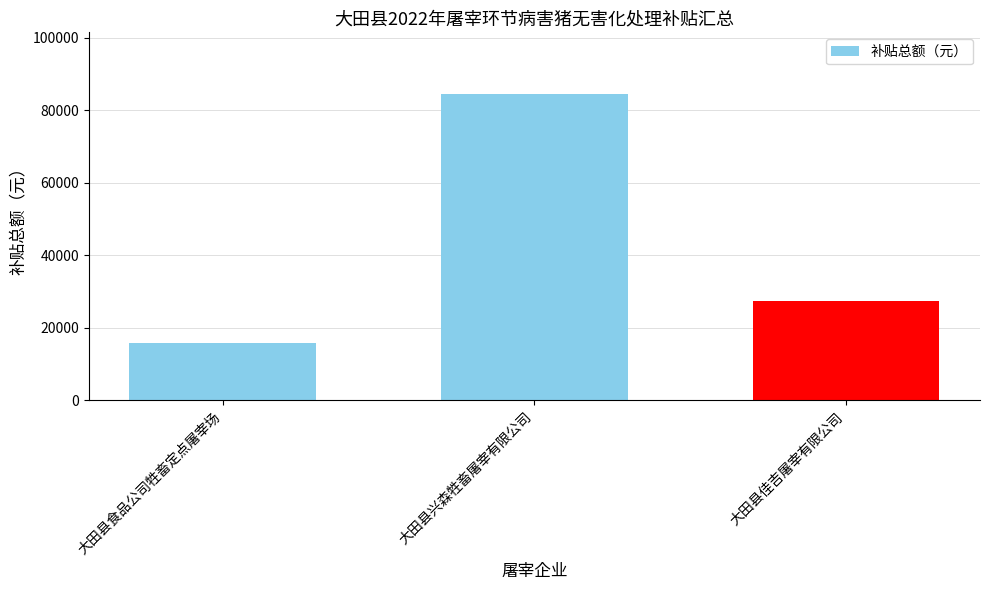

Reading left to right, list all the values displayed in this chart.

大田县食品公司牲畜定点屠宰场=15840	大田县兴森牲畜屠宰有限公司=84560	大田县佳吉屠宰有限公司=27280